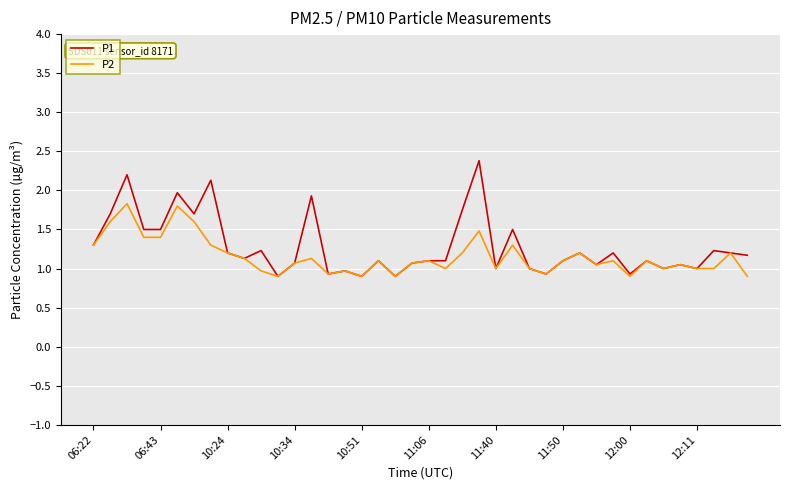

List the series in order of their peak value, highest first.

P1, P2